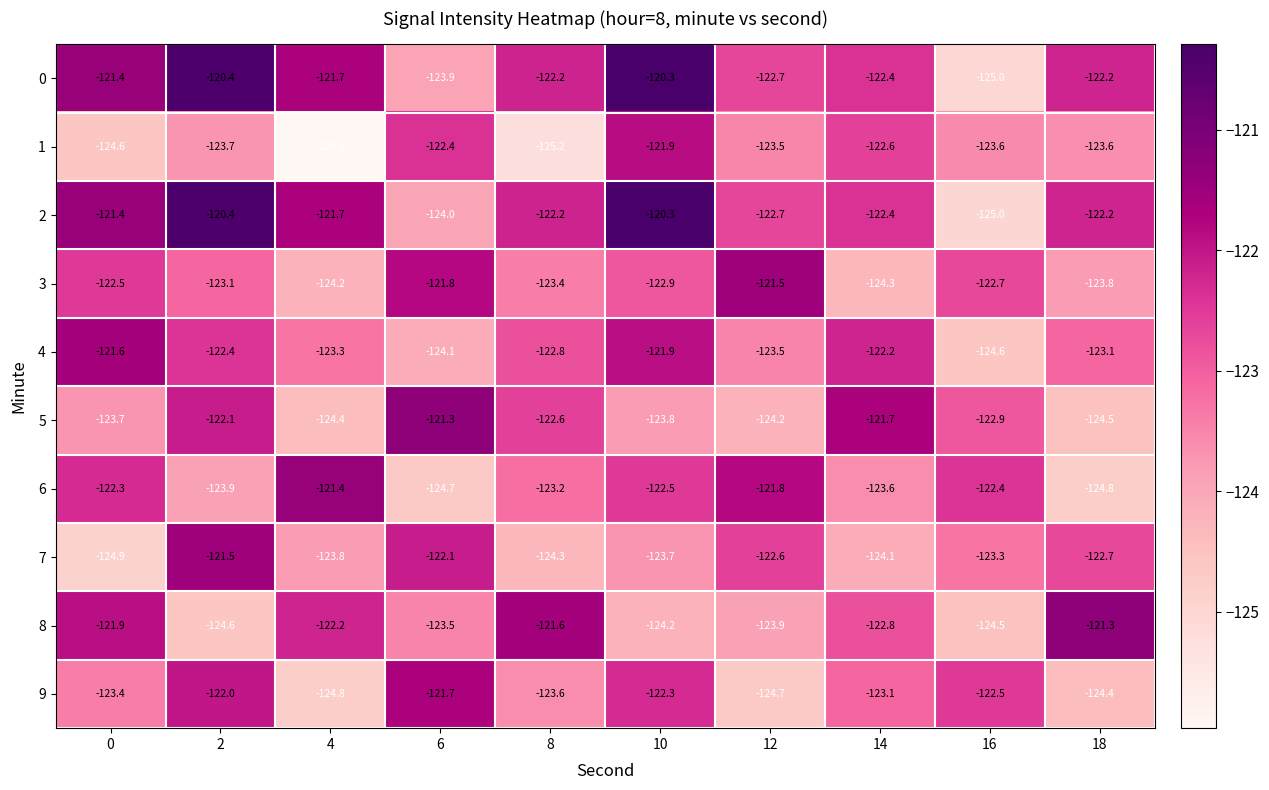

What is the minimum value shown in the chart?

-126.0